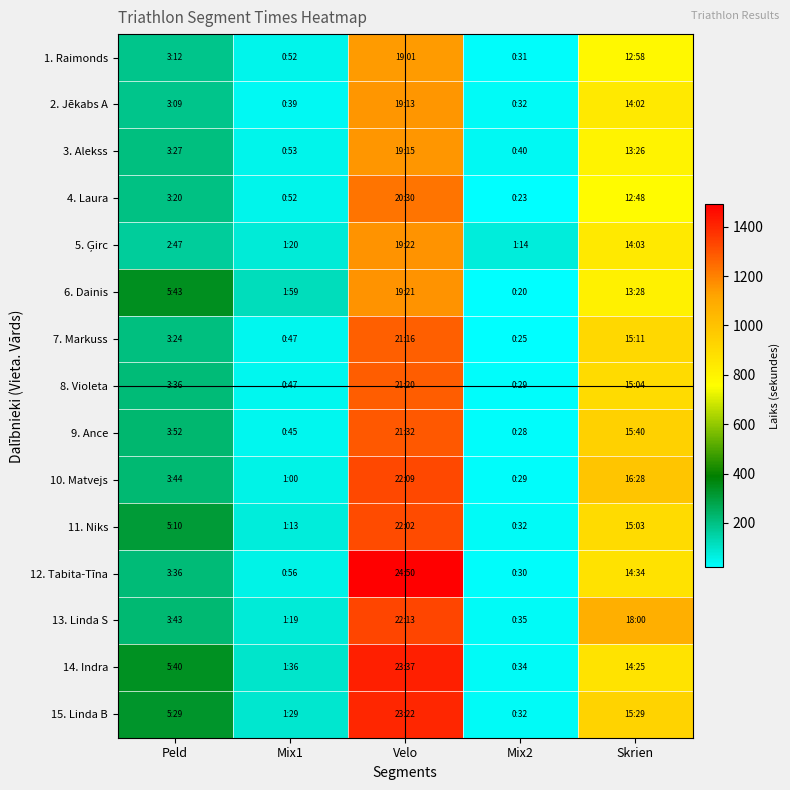

At which category is the sum across all series the highest?

Velo